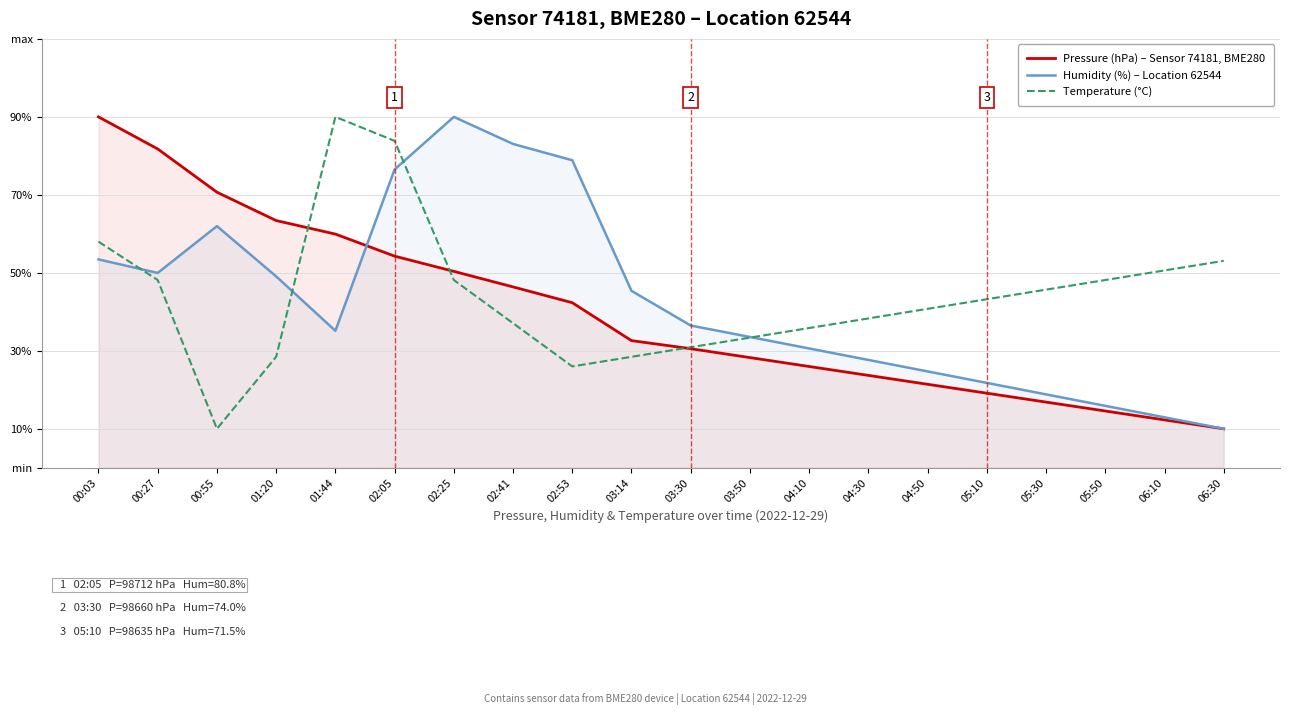

How many intersections are there between Humidity (%) – Location 62544 and Pressure (hPa) – Sensor 74181, BME280?

1